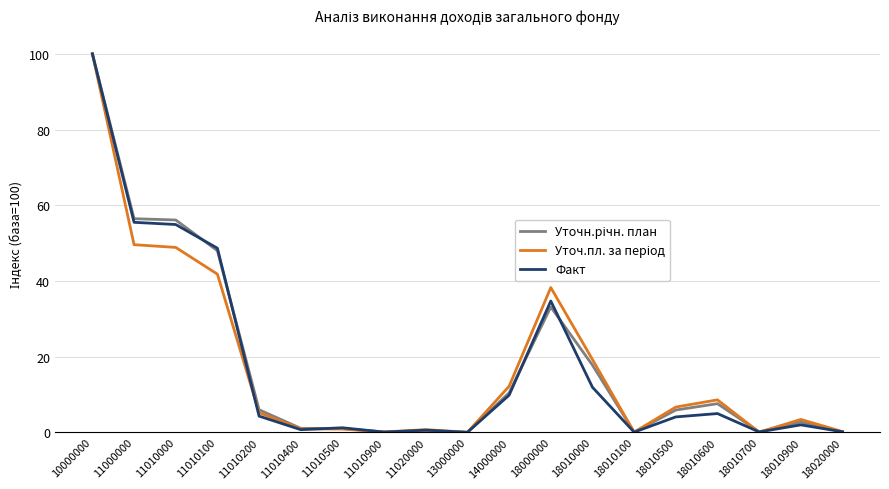

At which label does Факт reach its peak?

10000000